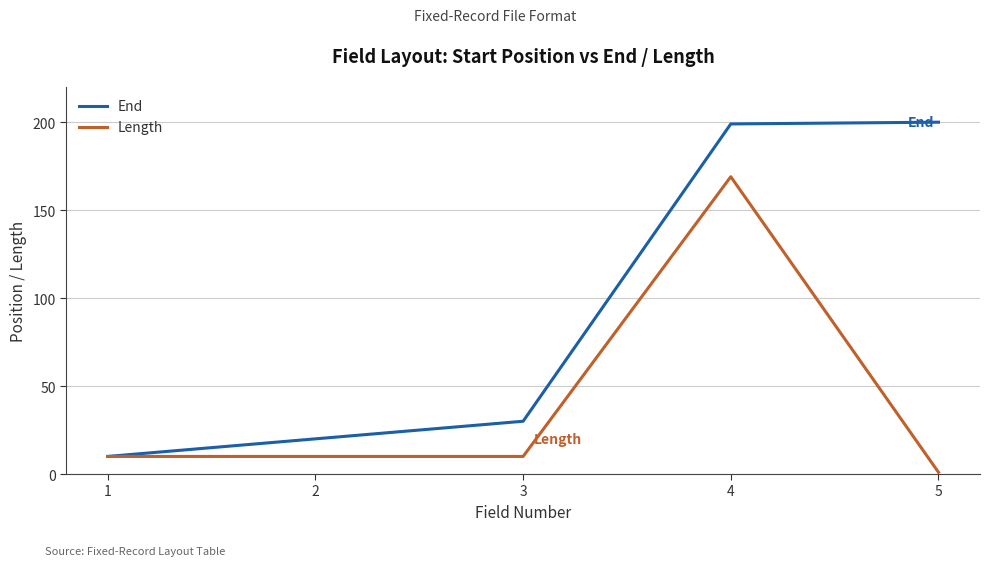

Which series has the largest total across all categories?

End